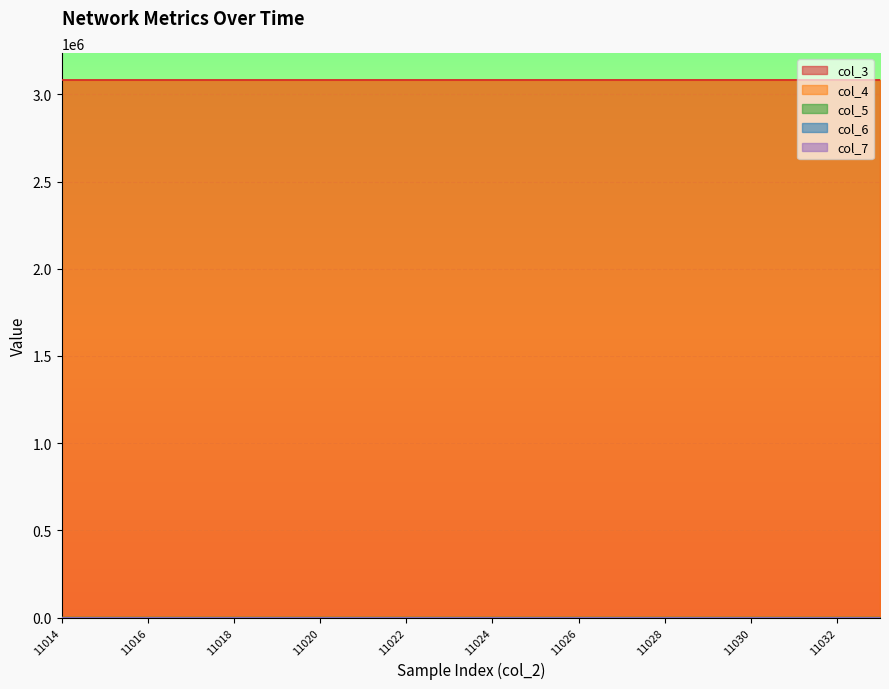

True or false: col_4 and col_5 intersect in this chart.

False